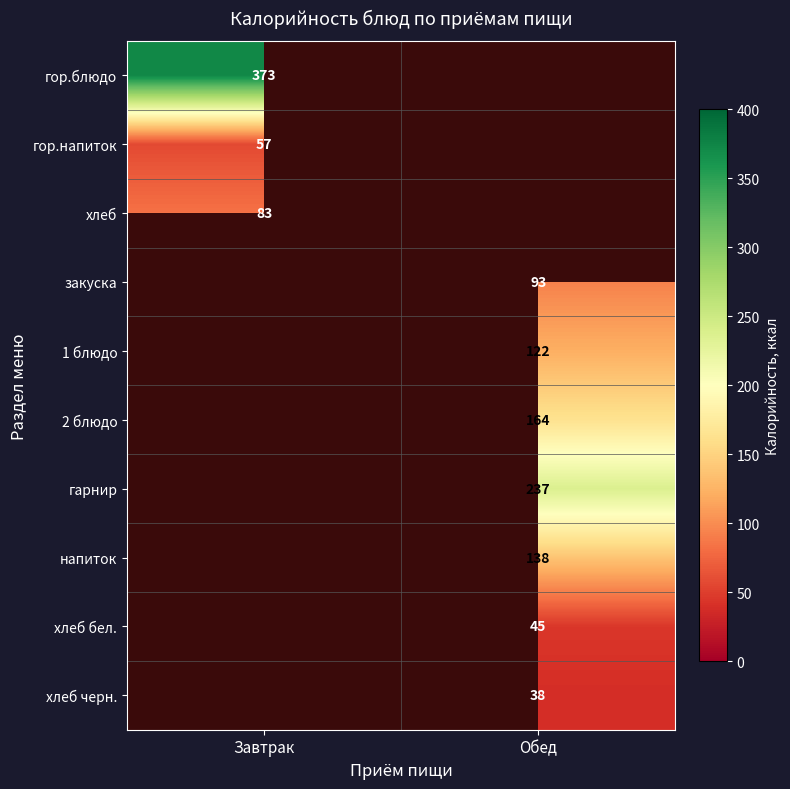

The гарнир series shows 369 at Обед. True or false?

False